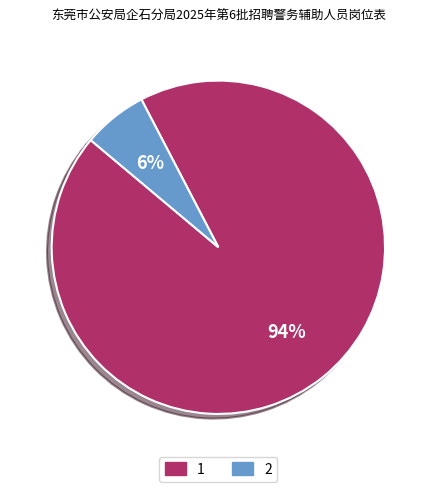

Count the number of slices in the pie.

2